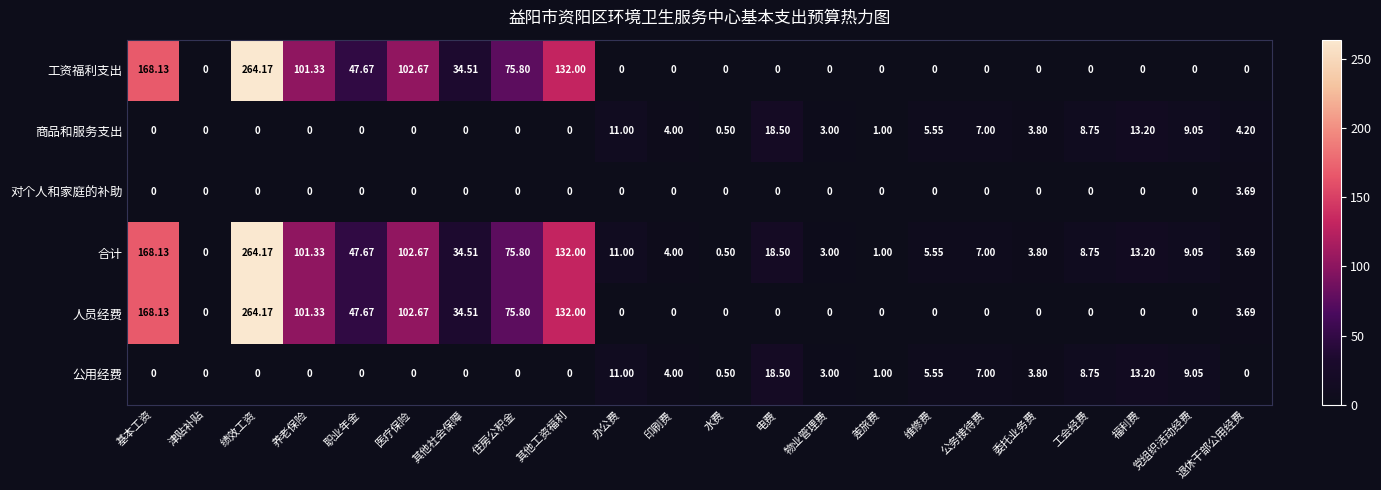

How many series are shown in this chart?

6